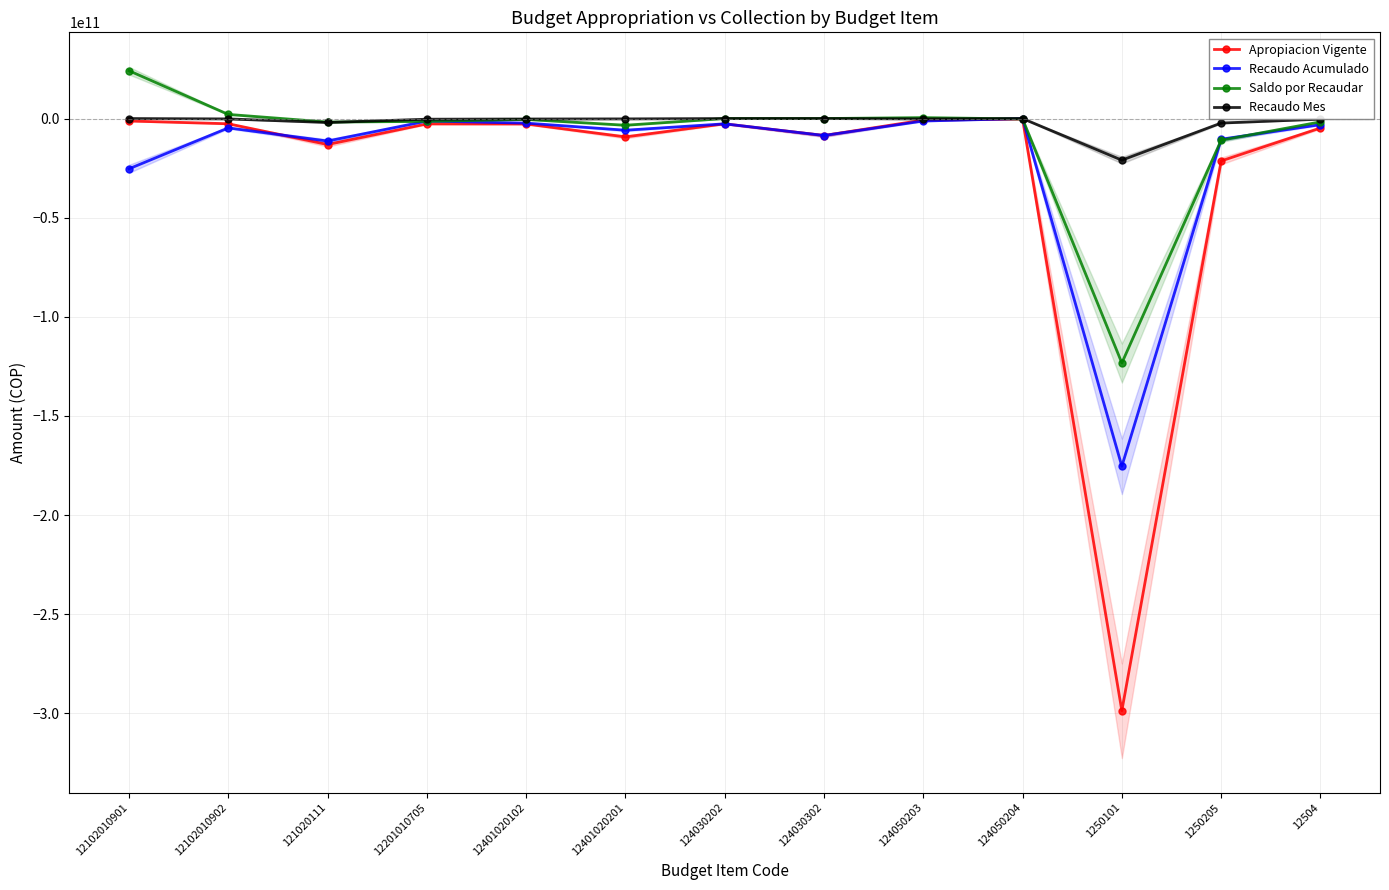

What is the maximum value shown in the chart?

24126574865